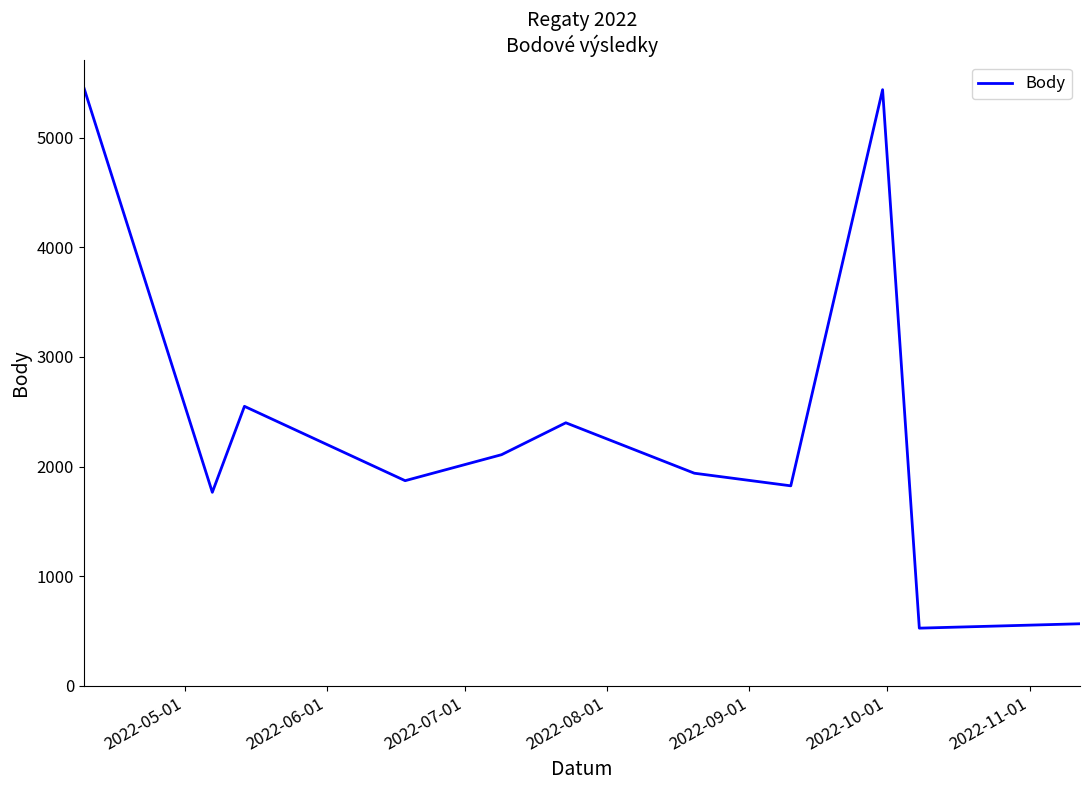

What is the difference between the maximum and minimum values?

4932